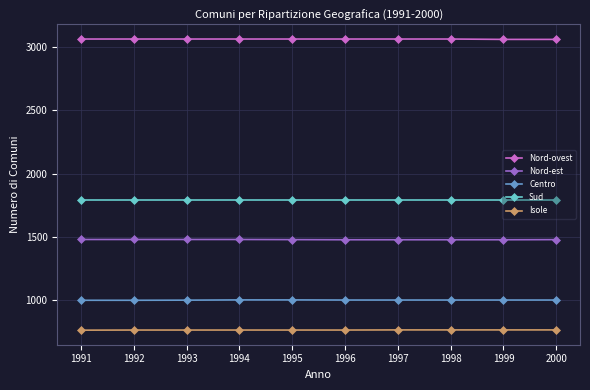

What is the minimum value shown in the chart?

765